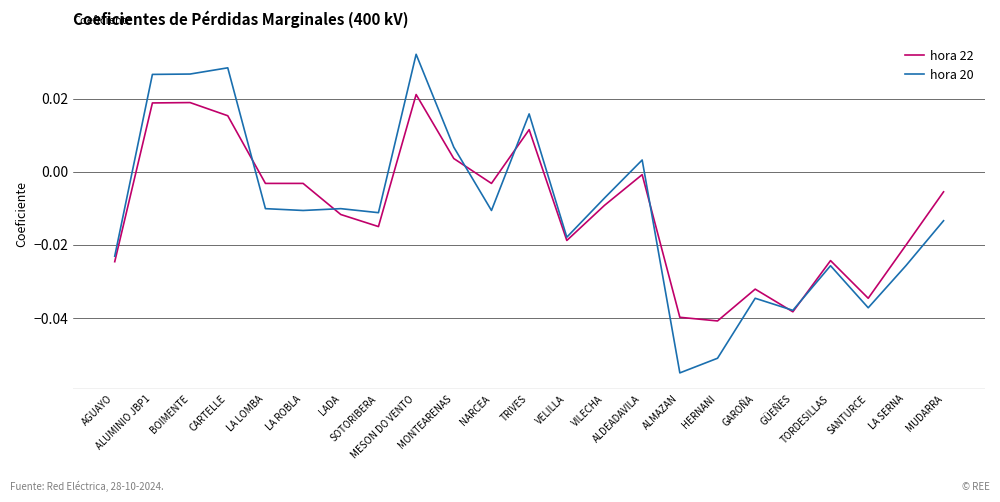

Is the value of hora 20 at ALUMINIO JBP1 greater than the value of hora 22 at LA ROBLA?

Yes